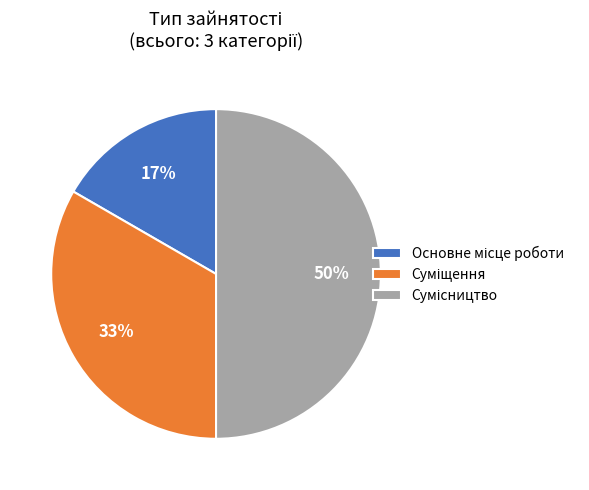

To the nearest percent, what is the difference between the largest and smallest slice percentages?

33%